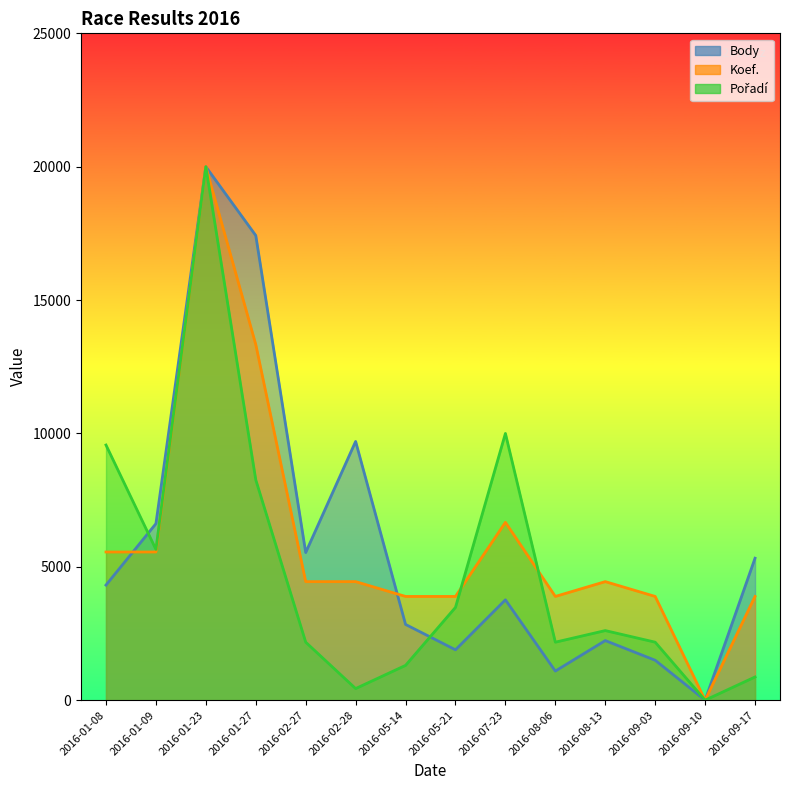

True or false: Body has more than 0 points higher than both neighbors.

True